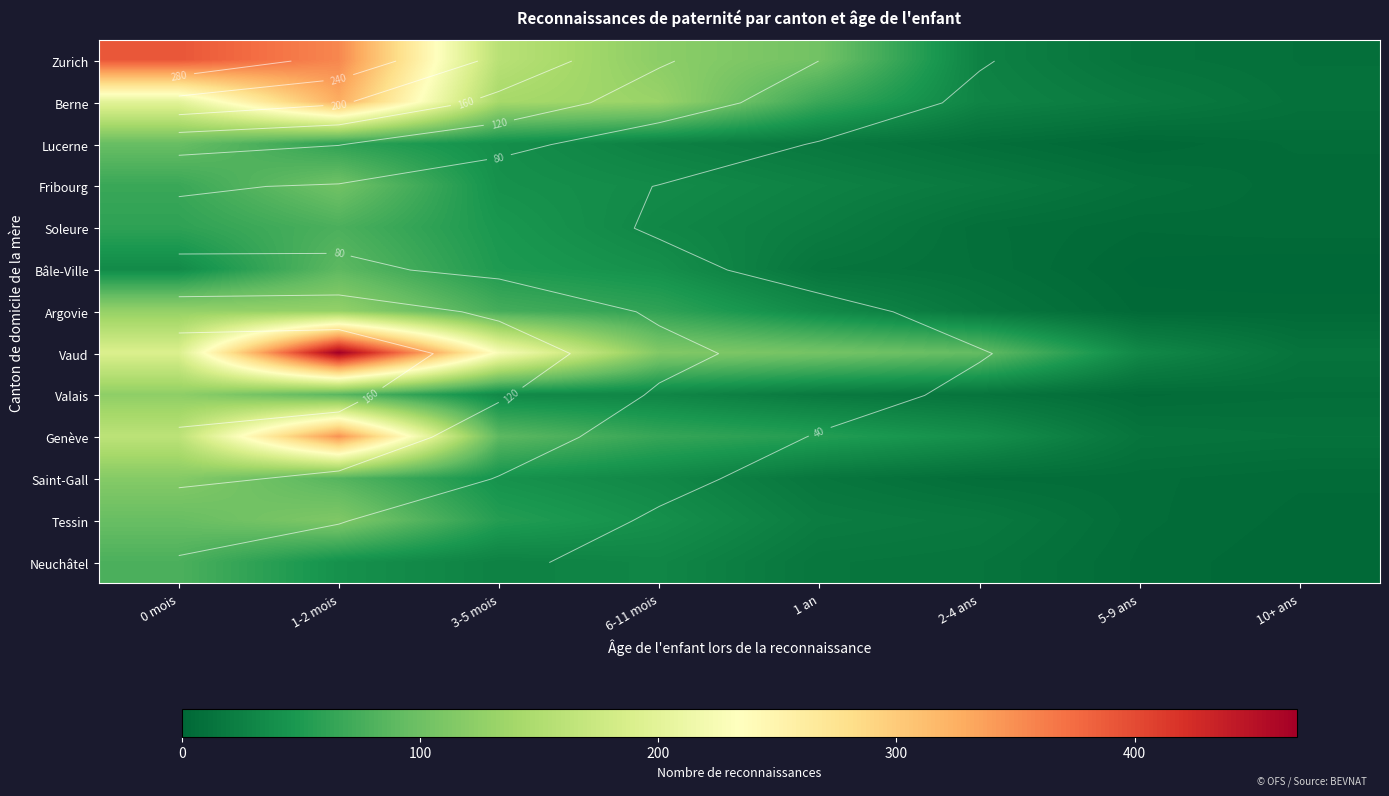

At which category does the chart reach its peak across all series?

1-2 mois